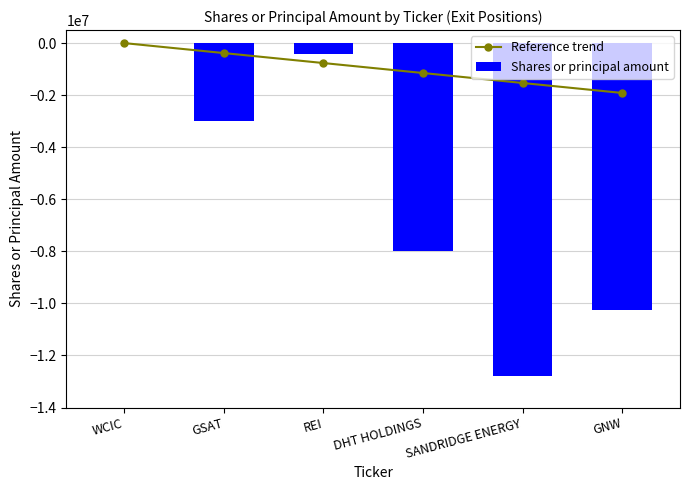

Which series has the largest range (max minus min)?

Shares or principal amount